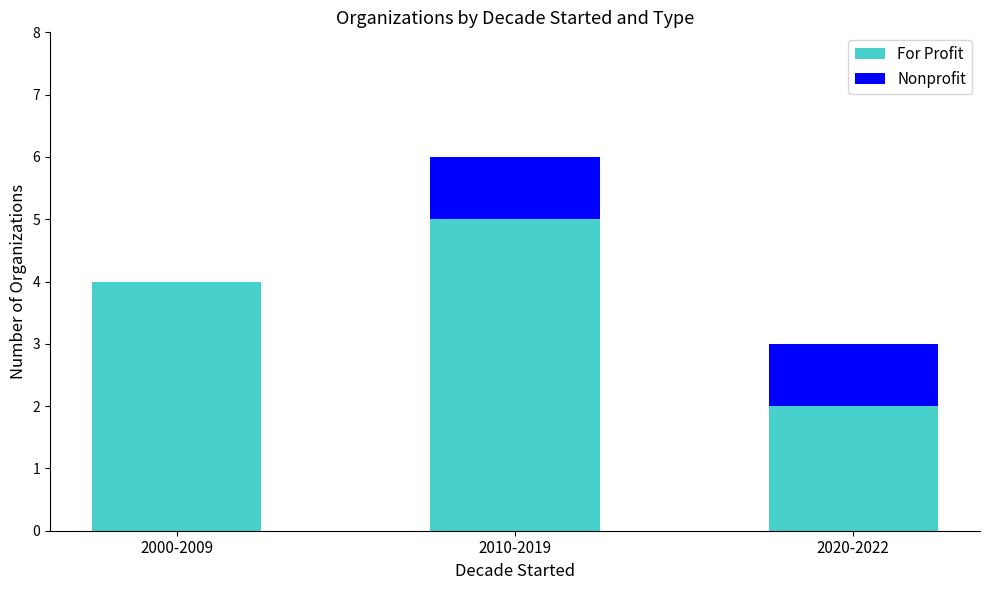

Reading left to right, what are the values for For Profit?

2000-2009=4	2010-2019=5	2020-2022=2